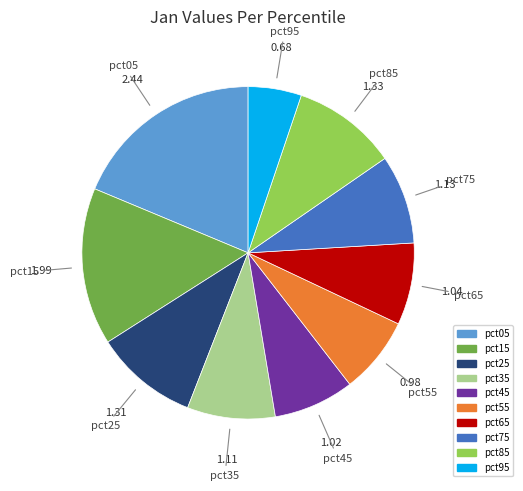

How many segments does this pie chart have?

10